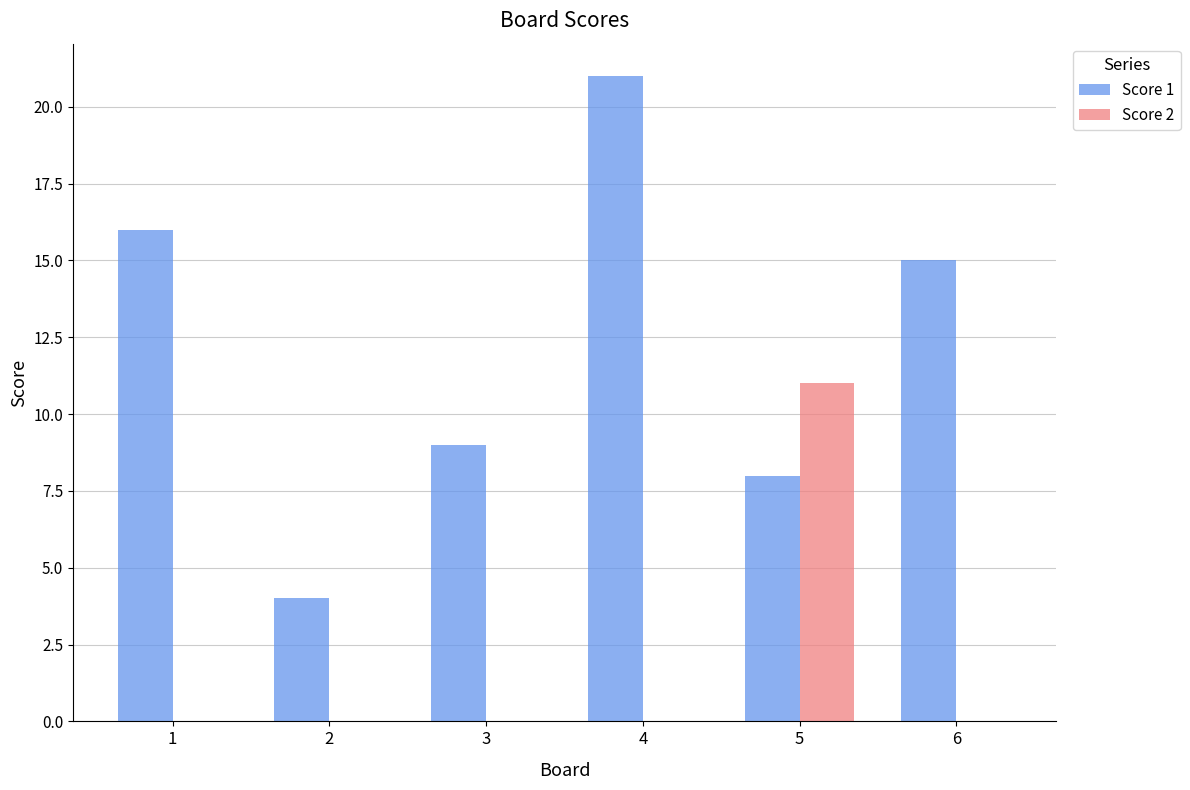

Which series has the widest spread of values?

Score 1